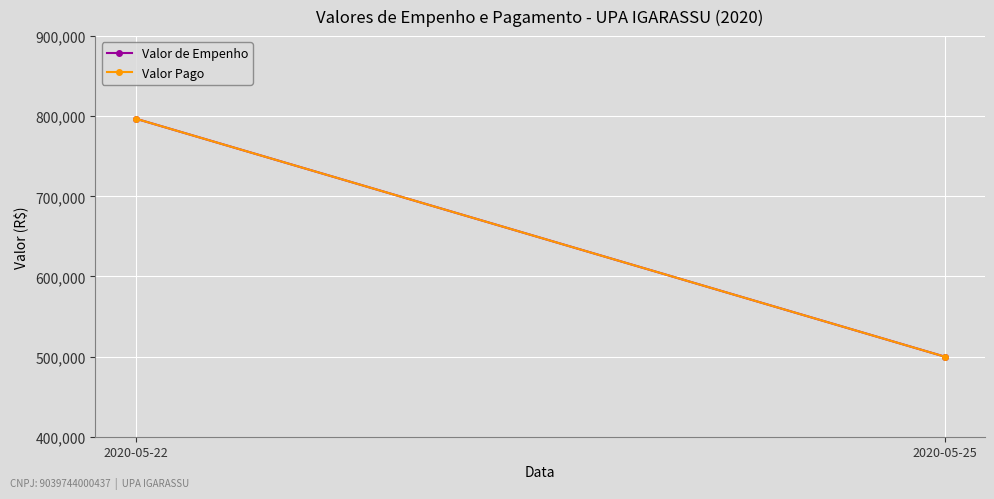

What is the average value of the Valor Pago series?

648479.6